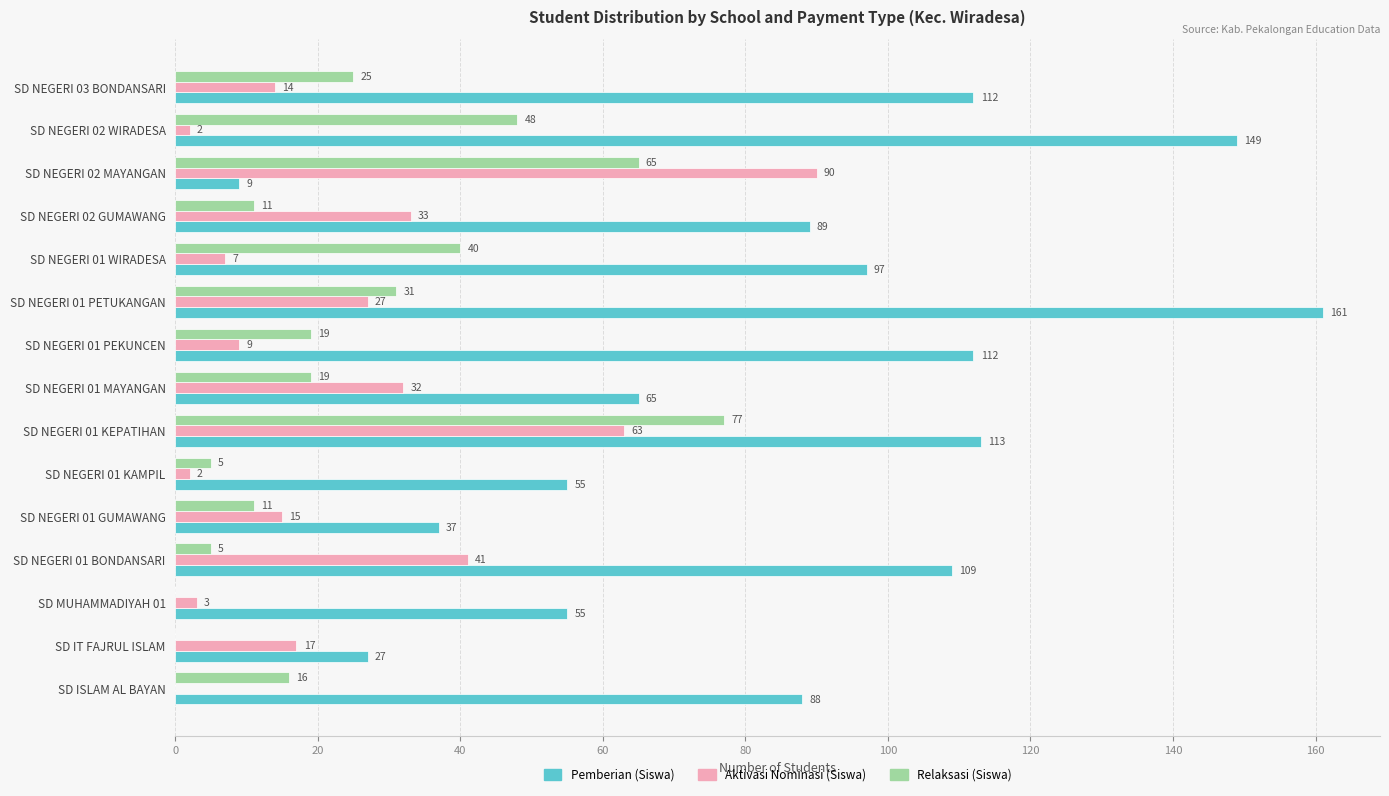

Is it true that Relaksasi (Siswa) equals 48 at SD NEGERI 02 WIRADESA?

True